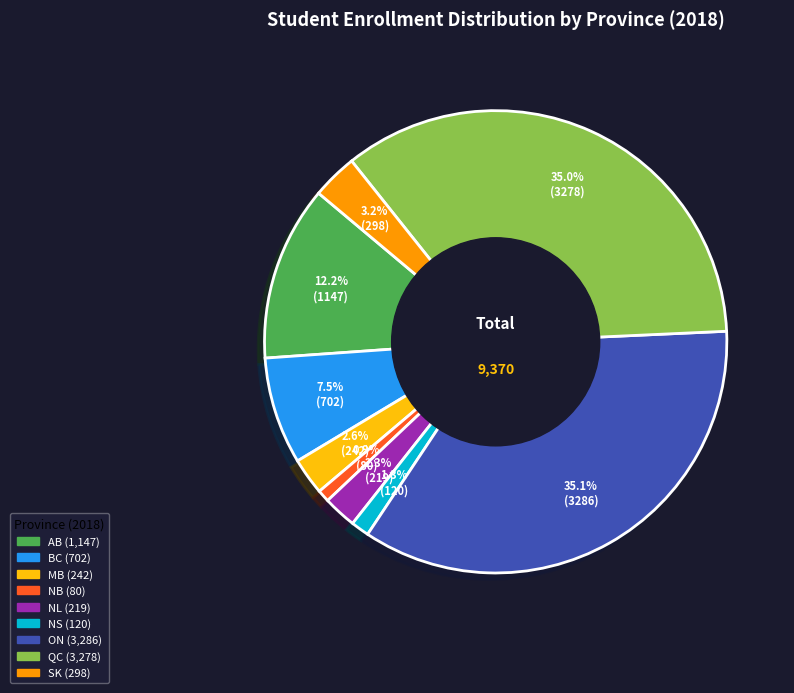

How many slices are in this pie chart?

9